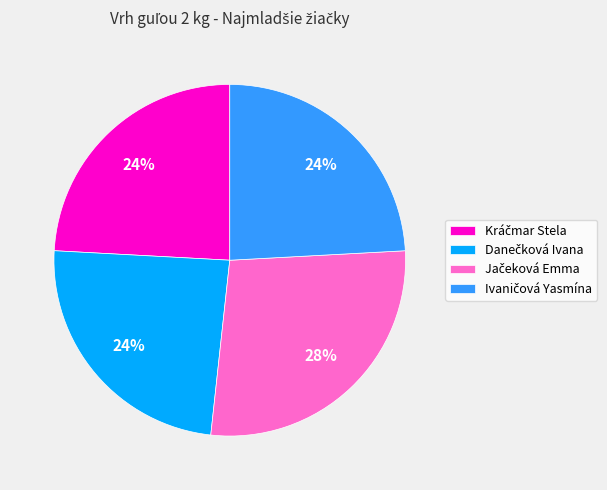

How many segments does this pie chart have?

4